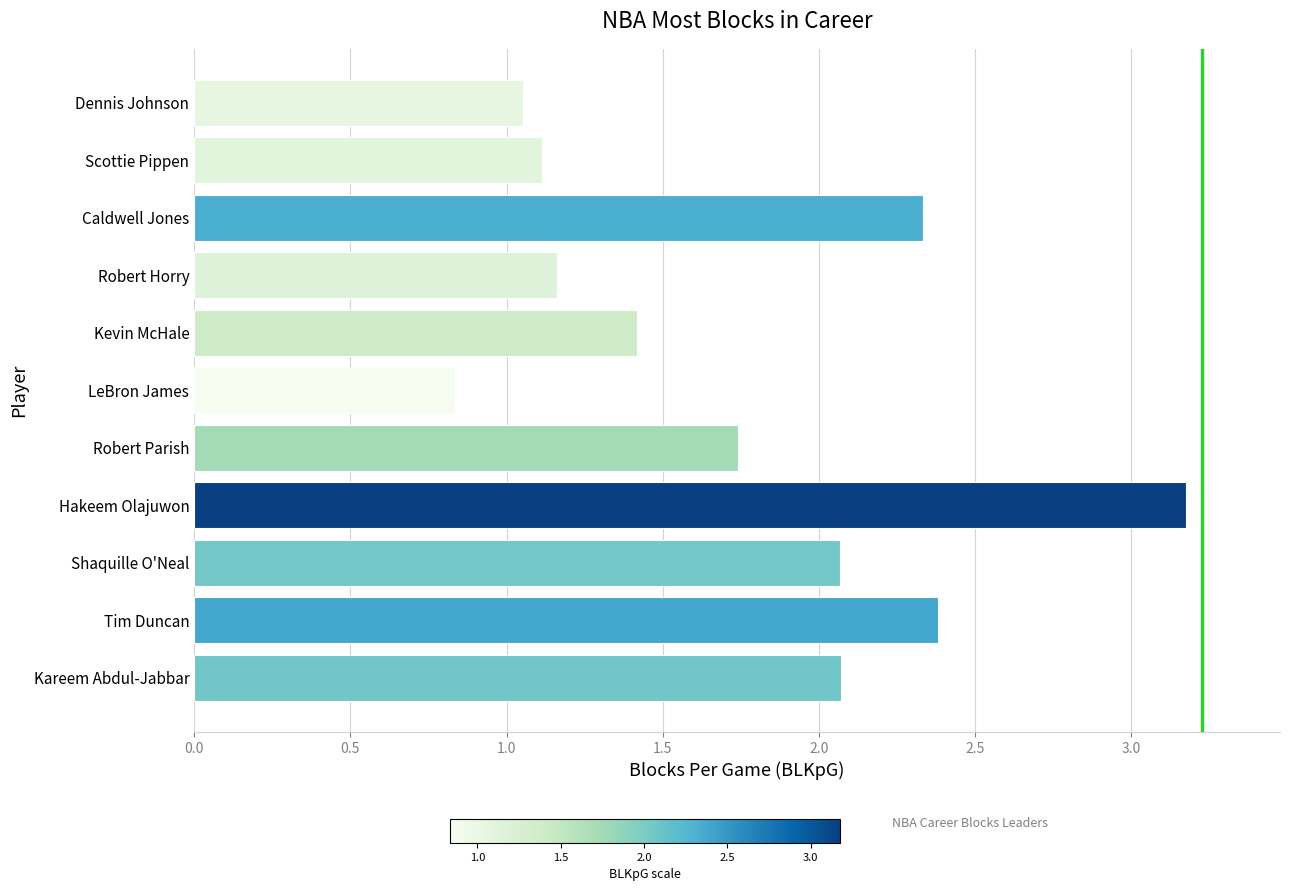

What is the difference between the maximum and second lowest values?

2.1